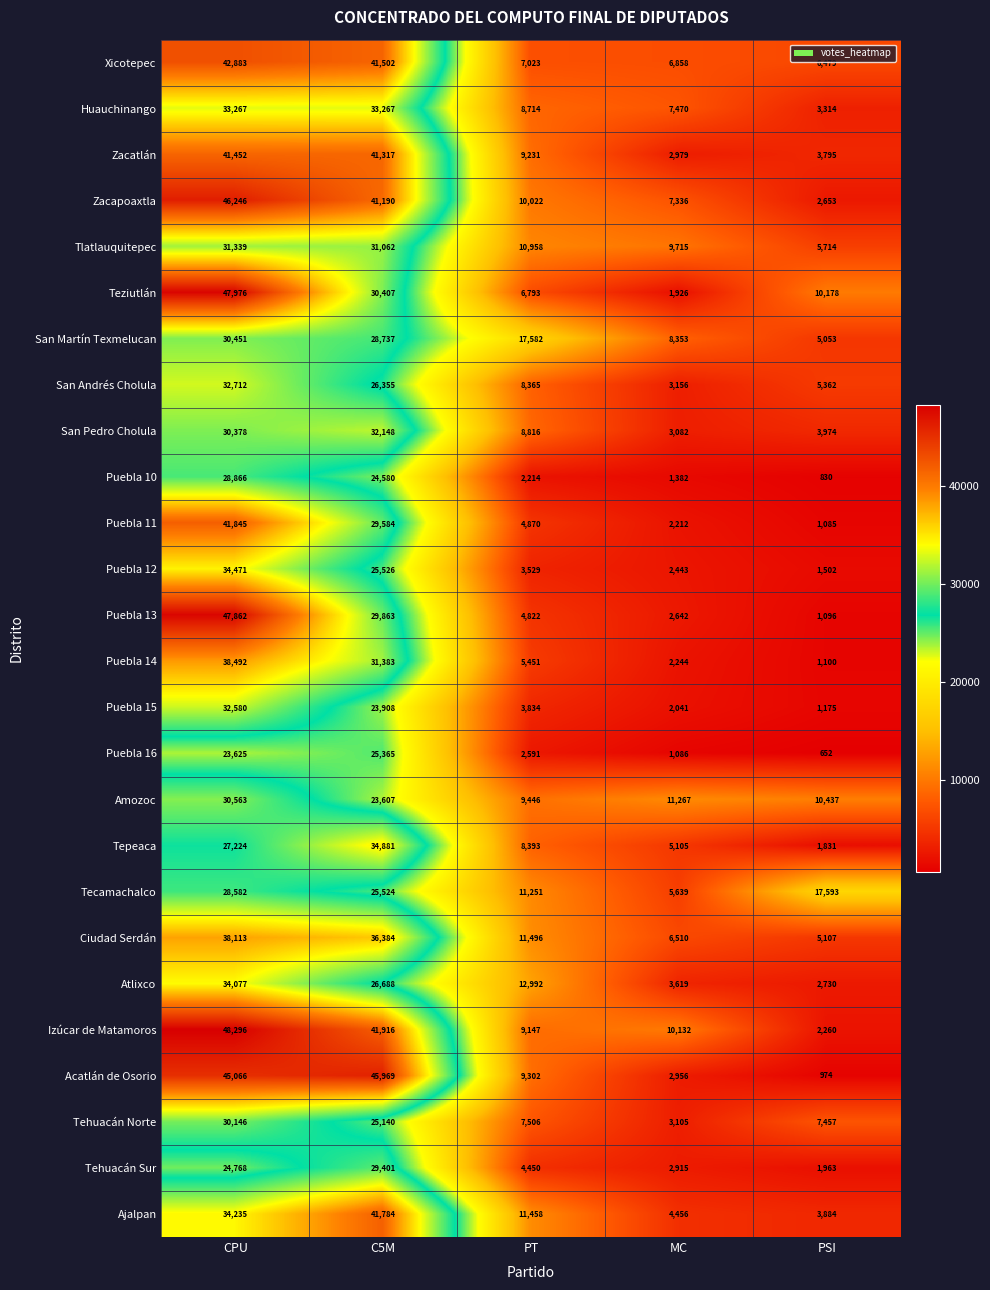

Where is San Martín Texmelucan nearest to the value 17752?

PT